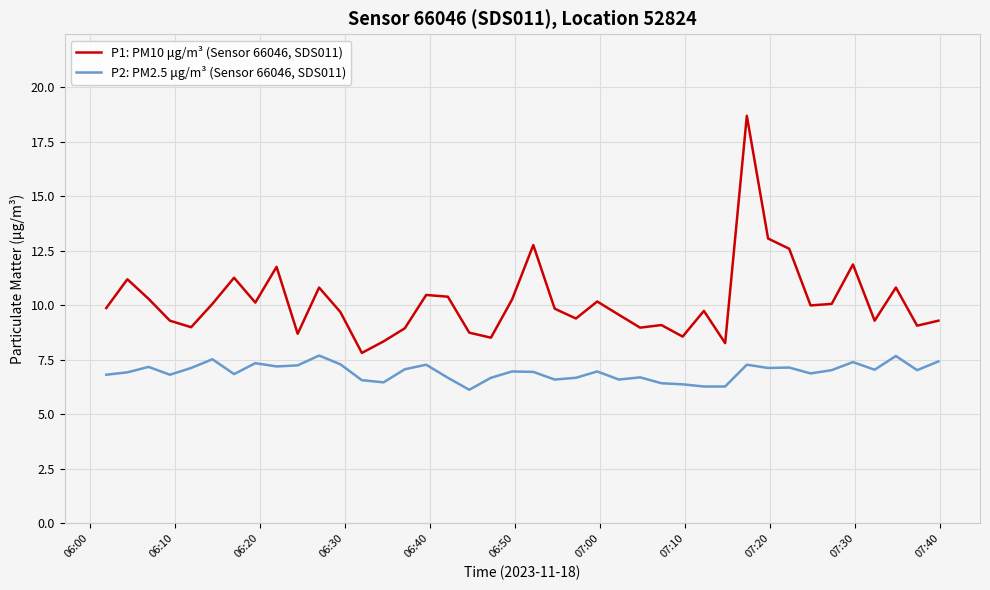

List the series in order of their peak value, highest first.

P1: PM10 μg/m³ (Sensor 66046, SDS011), P2: PM2.5 μg/m³ (Sensor 66046, SDS011)